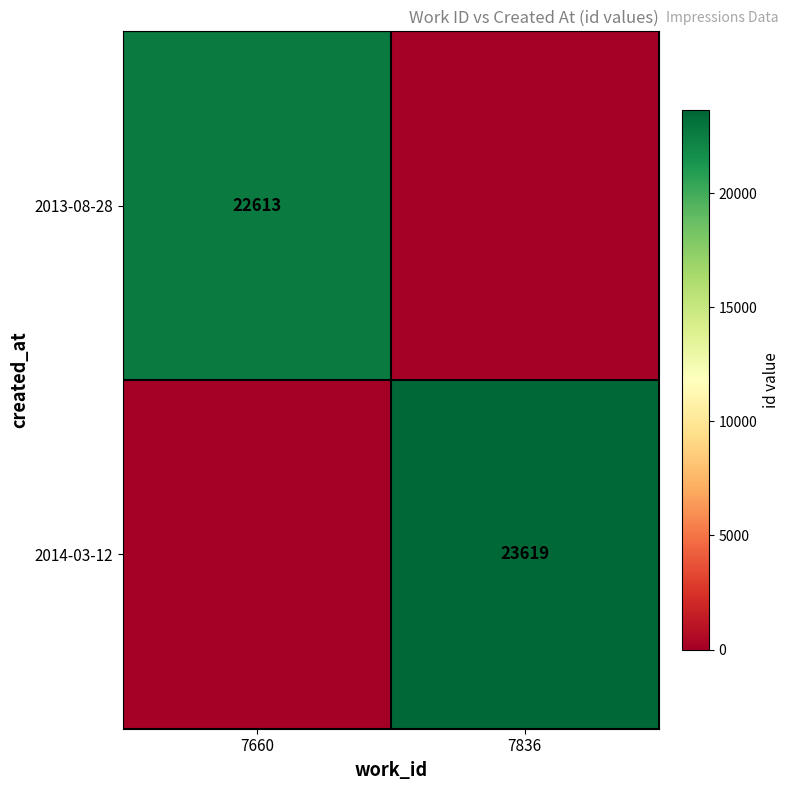

True or false: 2014-03-12 has a value of 33656 at 7836.

False